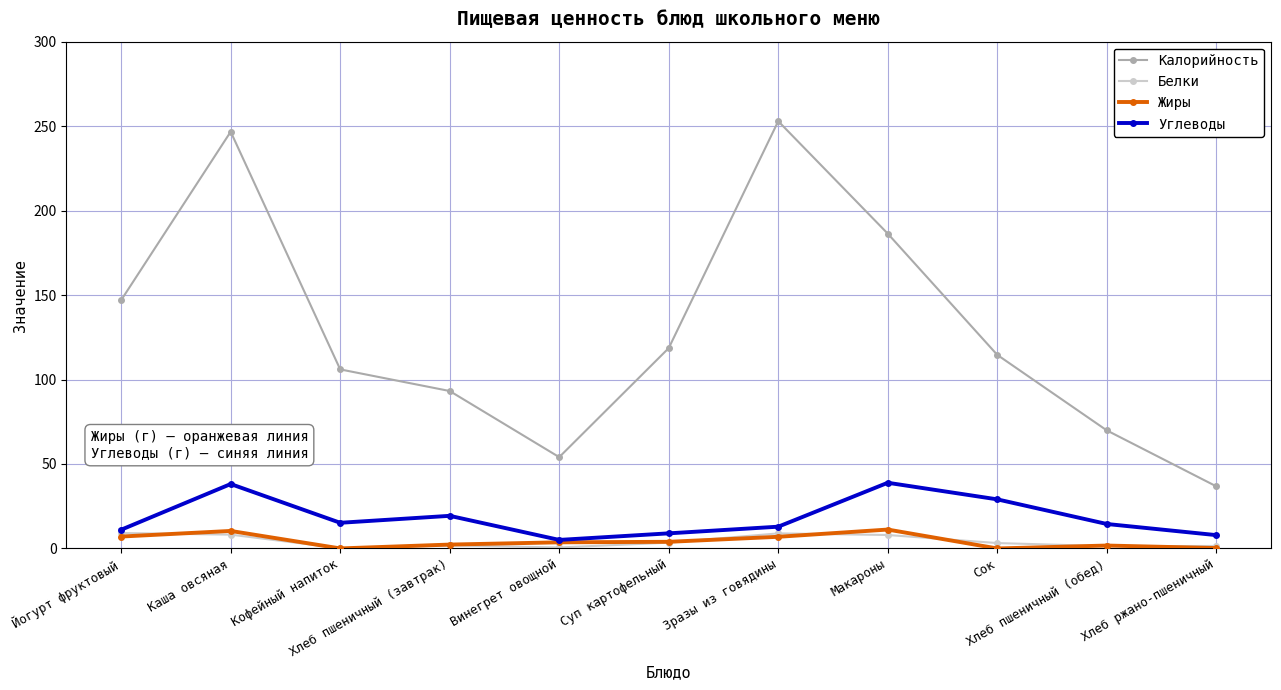

What is the value of the Белки point at the 5th from the left?

0.6